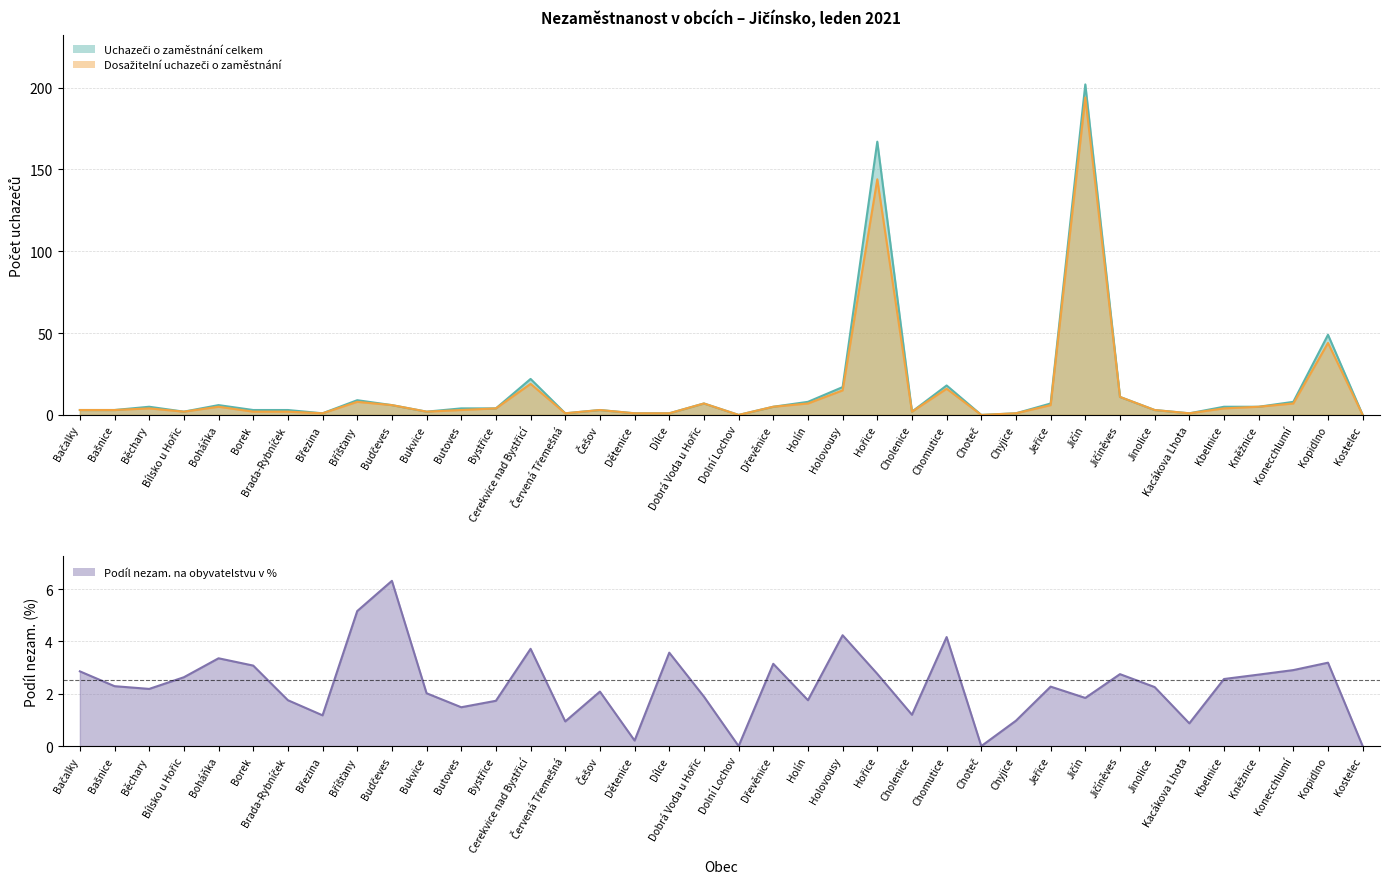

List the labels in order of Uchazeči o zaměstnání celkem value, smallest first.

Dolní Lochov, Choteč, Kostelec, Březina, Červená Třemešná, Dětenice, Dílce, Chyjice, Kacákova Lhota, Bílsko u Hořic, Bukvice, Cholenice, Bačalky, Bašnice, Borek, Brada-Rybníček, Češov, Jinolice, Butoves, Bystřice, Běchary, Dřevěnice, Kbelnice, Kněžnice, Boháňka, Budčeves, Dobrá Voda u Hořic, Jeřice, Holín, Konecchlumí, Bříšťany, Jičíněves, Holovousy, Chomutice, Cerekvice nad Bystřicí, Kopidlno, Hořice, Jičín